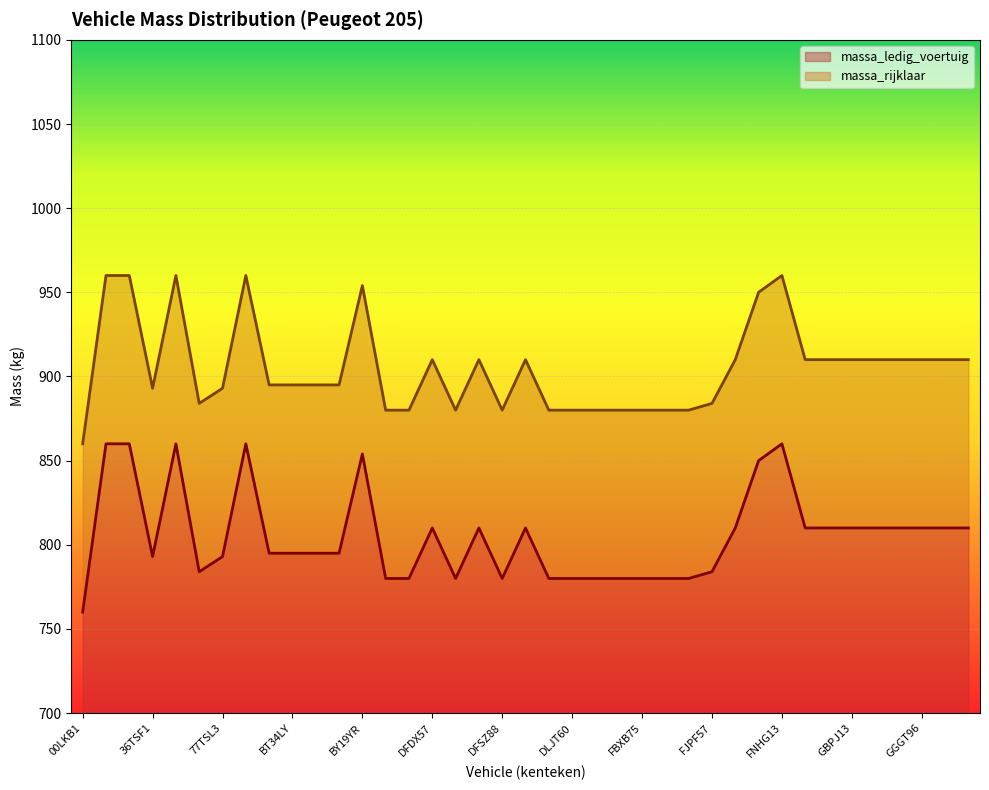

How many lines are shown in the chart?

2